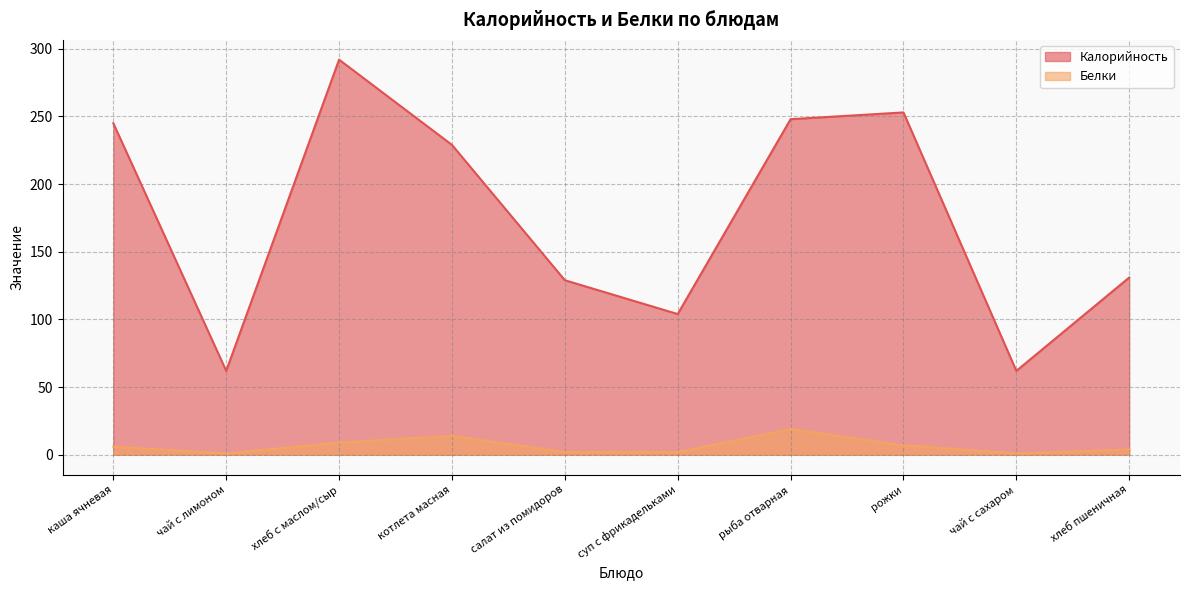

What is the difference between the maximum and minimum values in the Калорийность series?

230